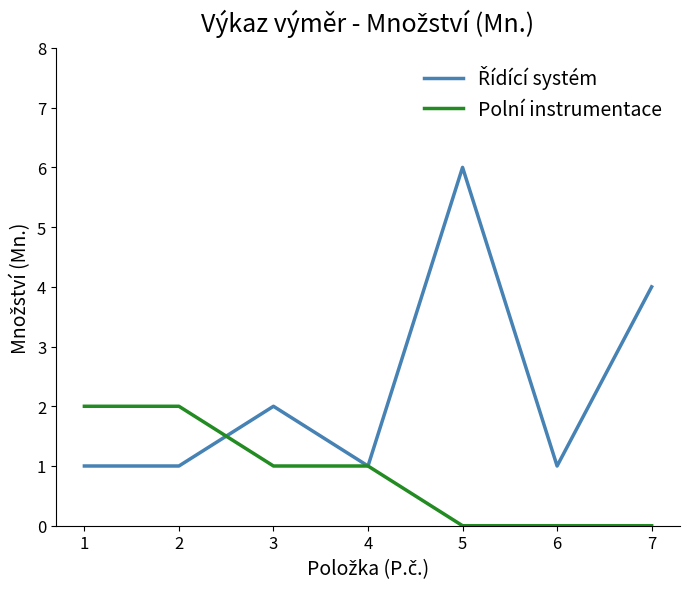

What is the sum of all Polní instrumentace values?

6